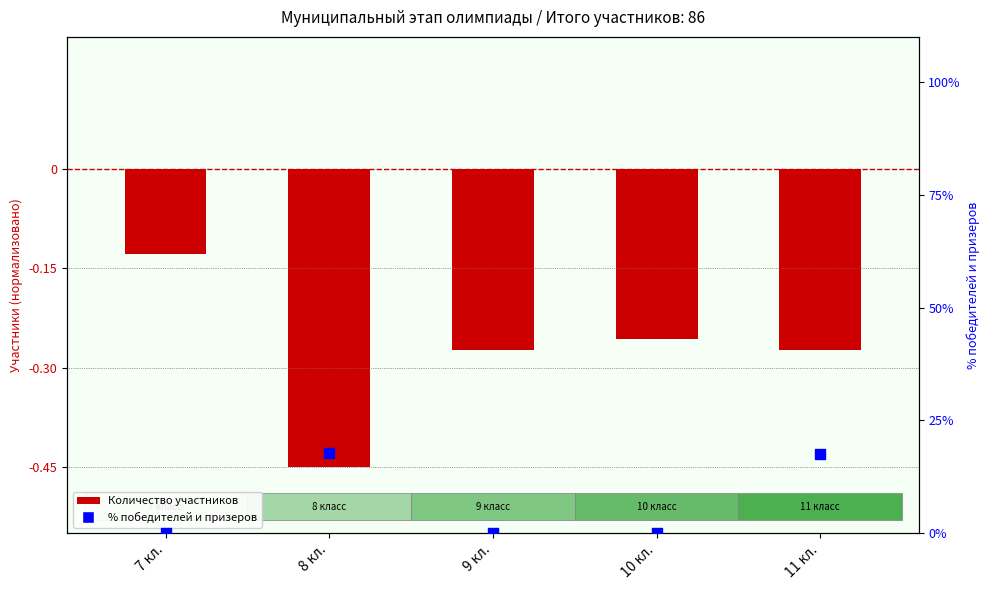

At how many categories does at least one series exceed 12?

2